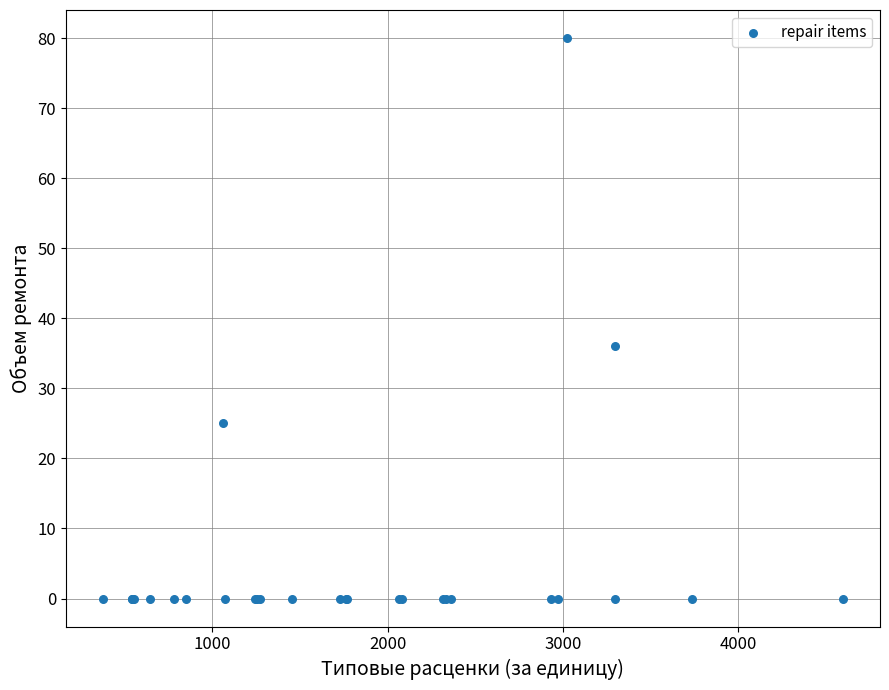

What Y value in the scatter plot is closest to 40?

36